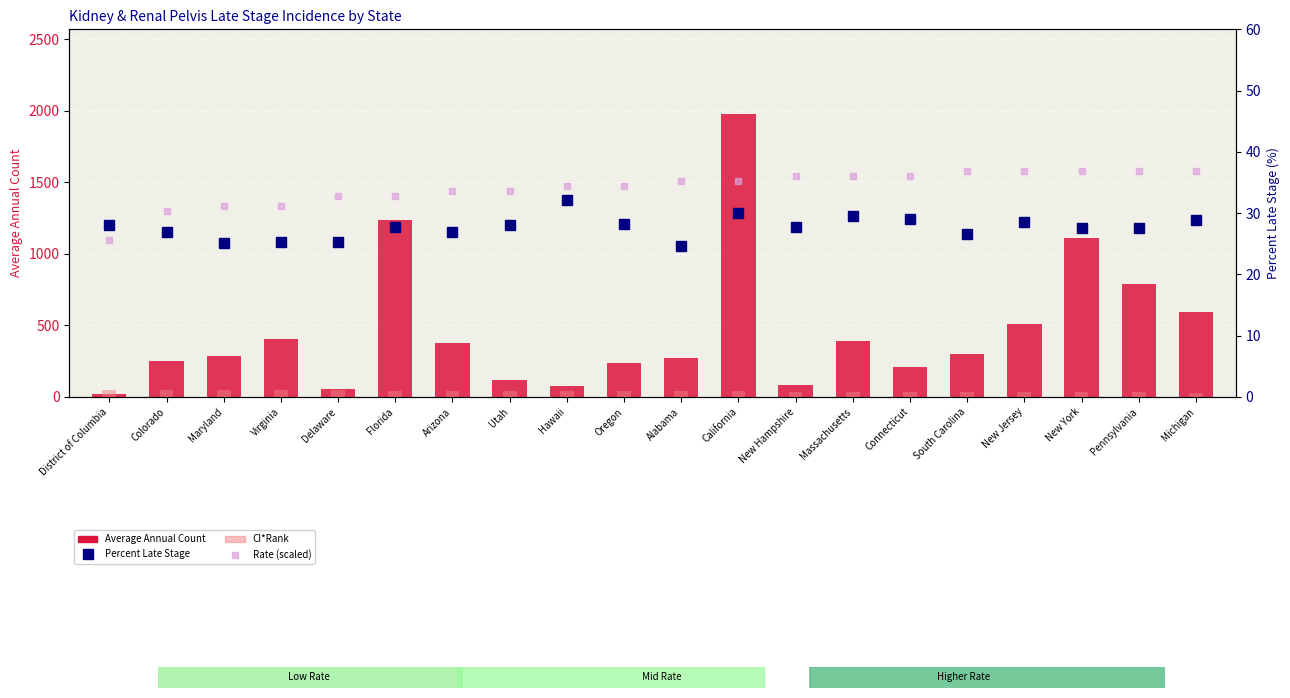

What position from the right is Colorado?

19